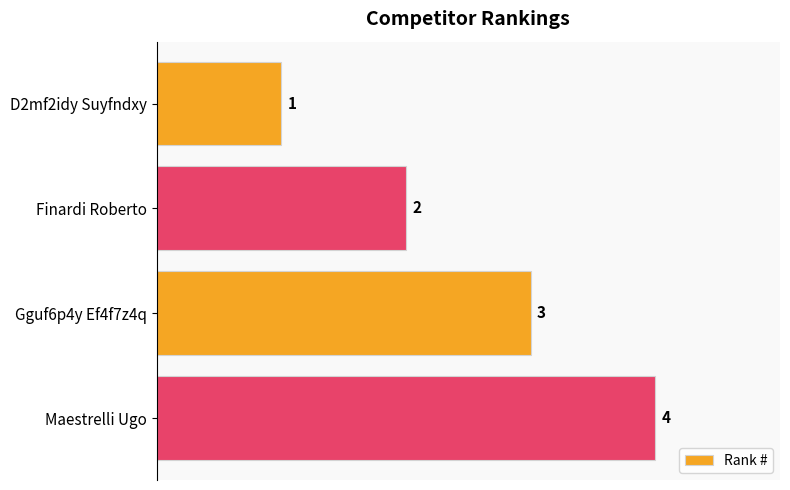

How many data points are less than 3?

2